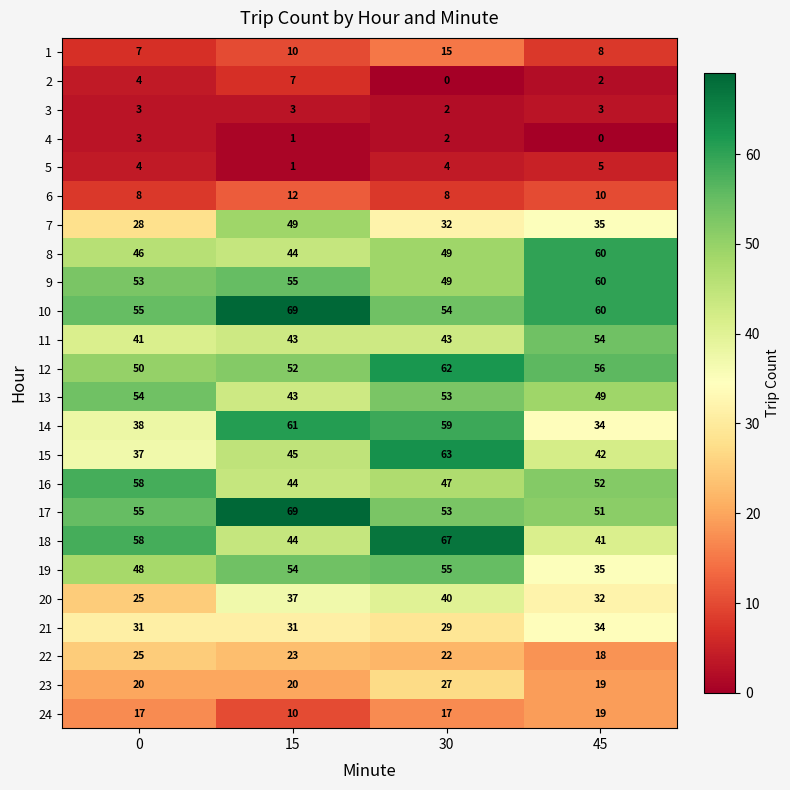

What is the sum of the 3 values at 15 and 45?

6